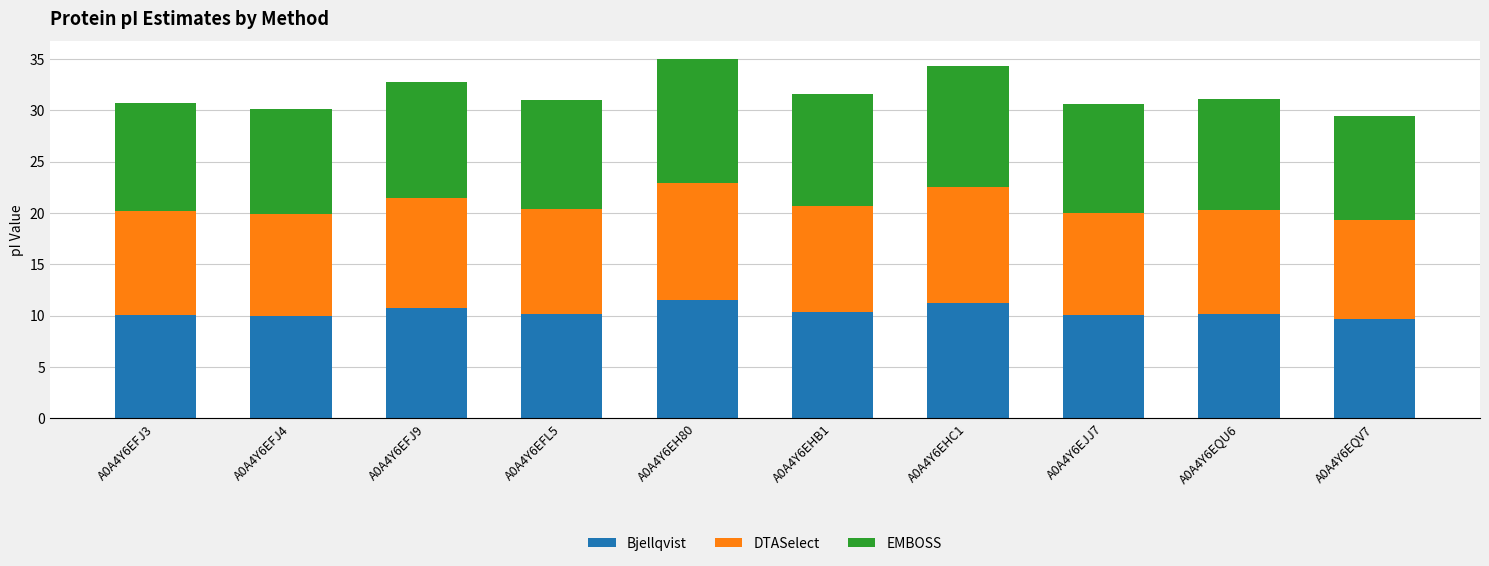

What is the highest value of the Bjellqvist series?

11.5